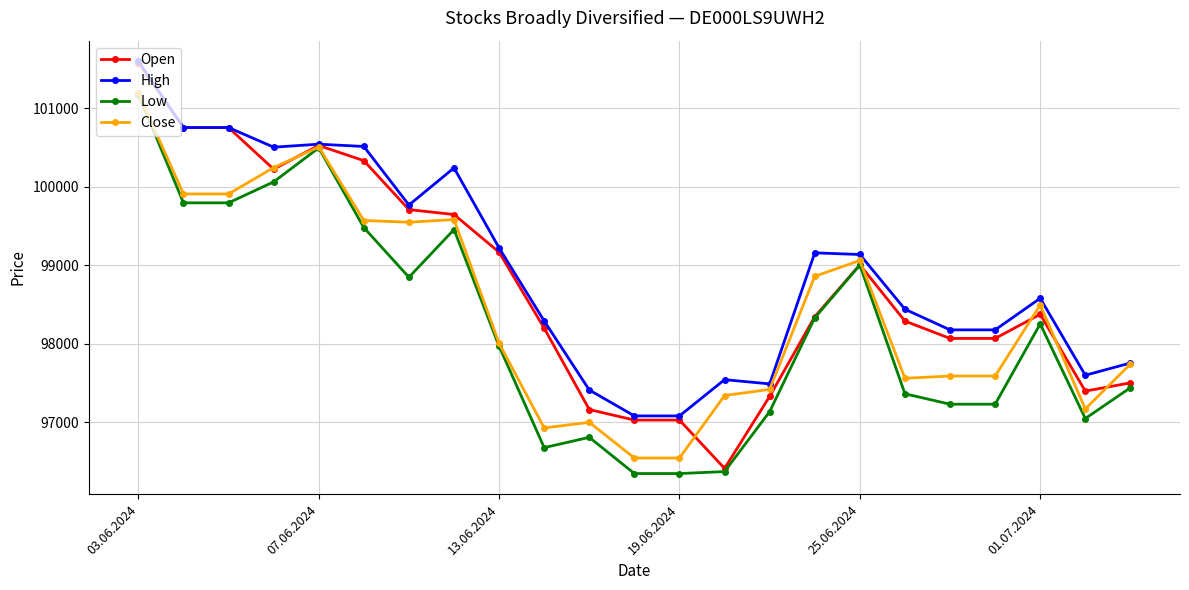

Which series has the widest spread of values?

Open